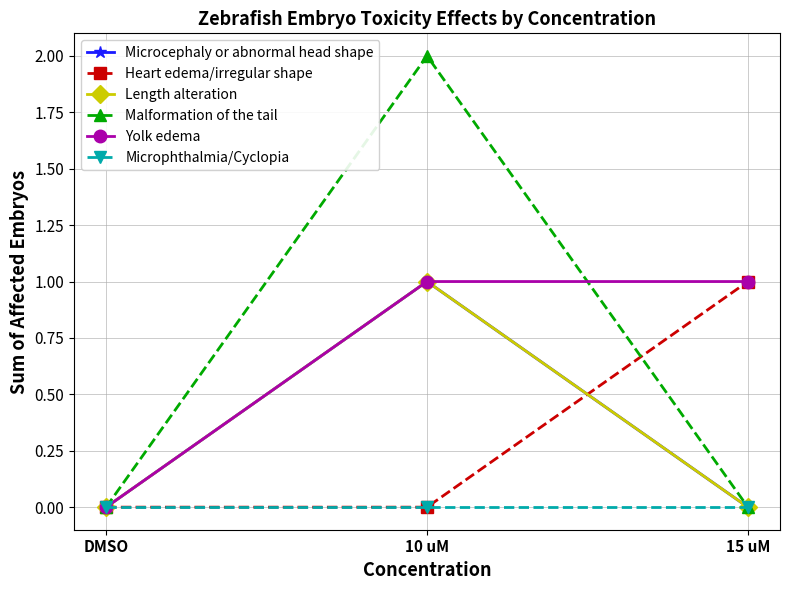

Rank the series at DMSO from lowest to highest value.

Microcephaly or abnormal head shape, Heart edema/irregular shape, Length alteration, Malformation of the tail, Yolk edema, Microphthalmia/Cyclopia